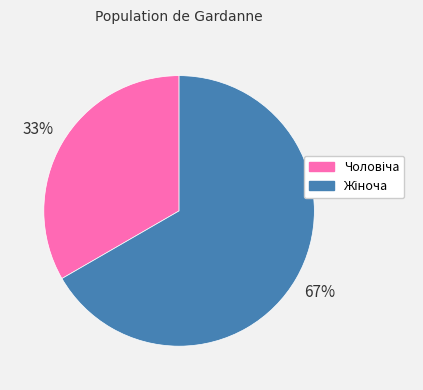

To the nearest percent, what is the average slice percentage?

50%